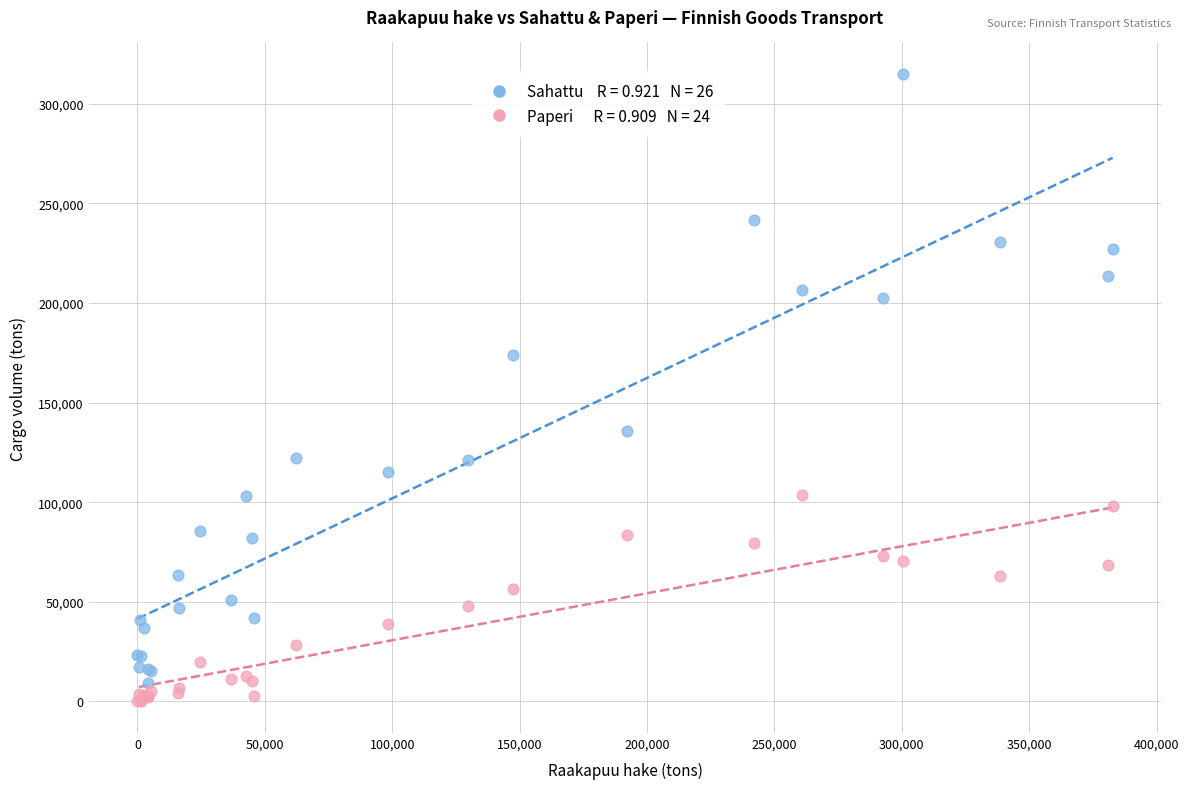

Across all series, what Y value is closest to 157520?

173789